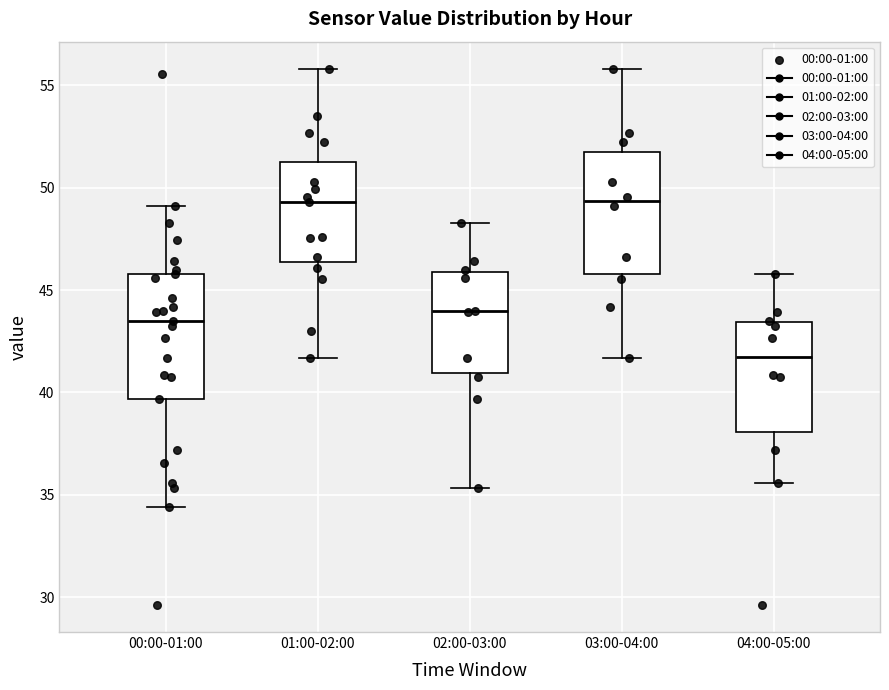

Where is the upper edge of the box for 02:00-03:00 on the y-axis? The values are not printed on the chart, so give them approximately, as read against the axis.

46.0